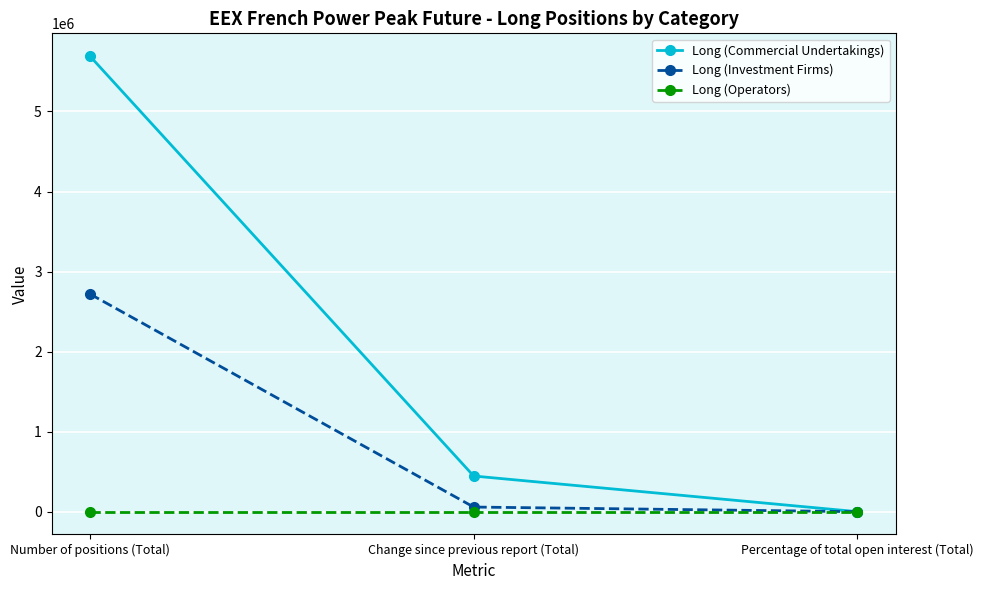

True or false: Long (Commercial Undertakings) has a value of 445560.0 at Change since previous report (Total).

True